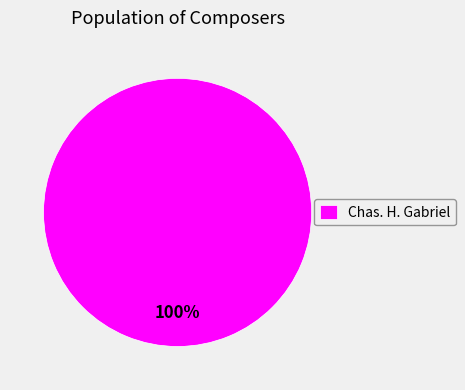

How many segments does this pie chart have?

1